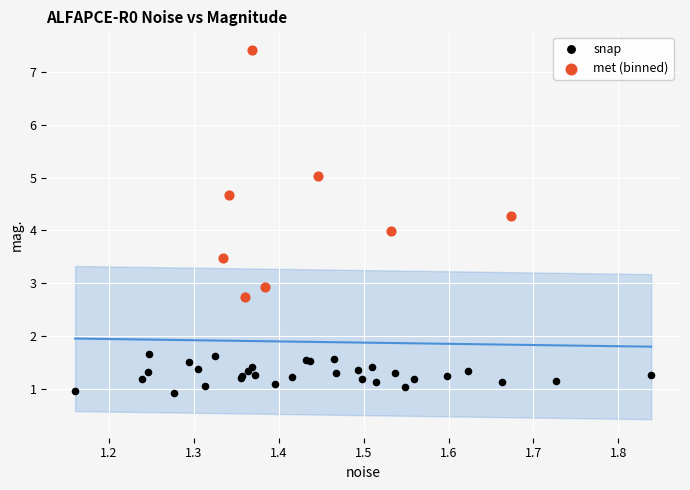

Which series contains the lowest Y value?

snap